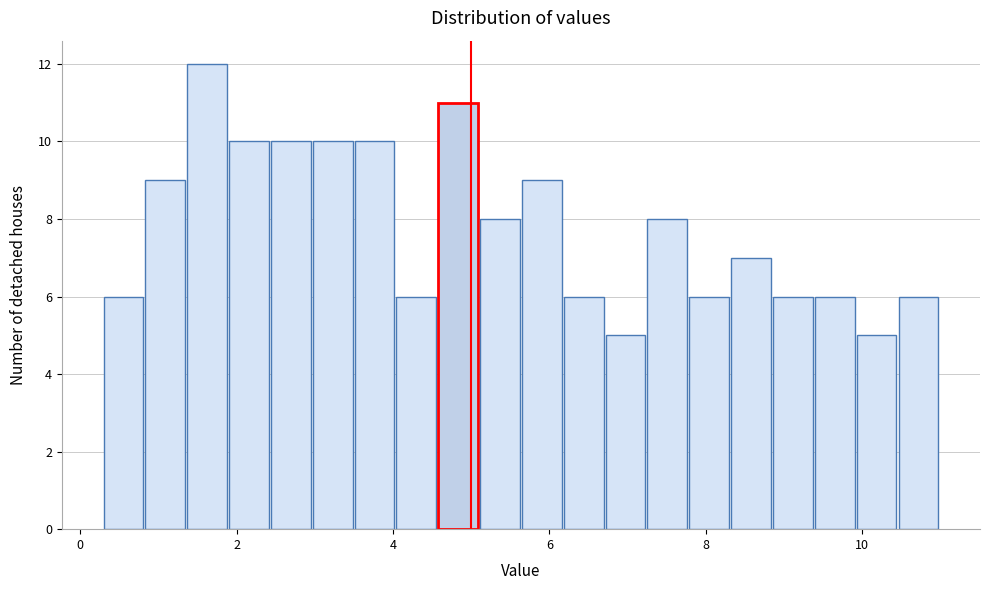

Around what value on the x-axis is the tallest bar? Give the approximate position of its centre, as read against the axis.

1.6